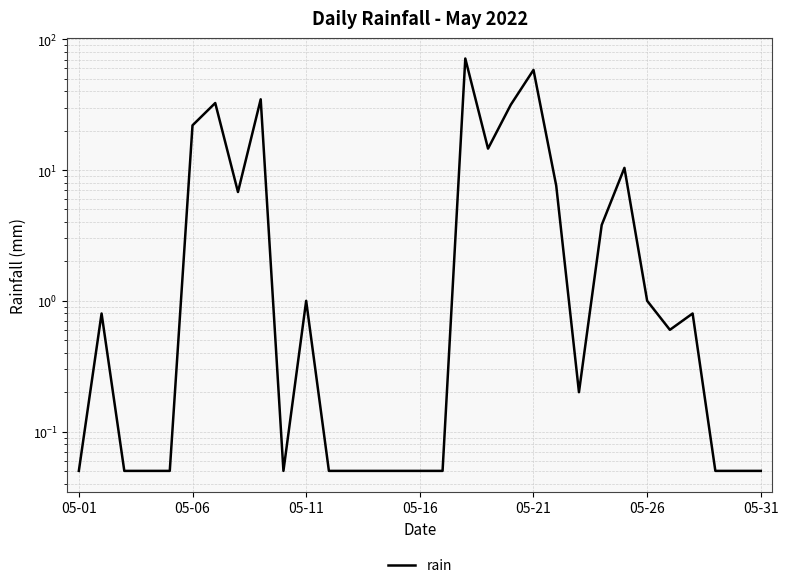

Which category has the lowest value across all series?

05-01